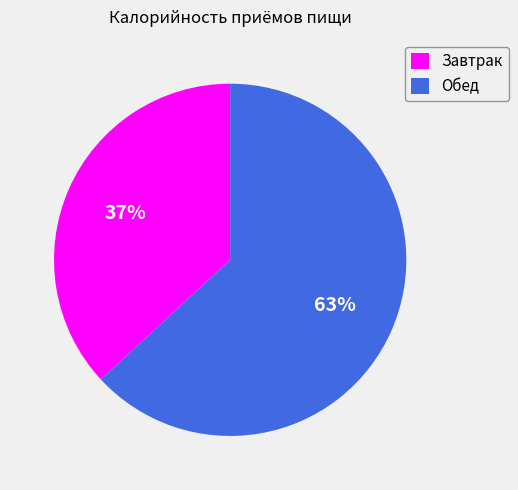

Between Обед and Завтрак, which is larger?

Обед